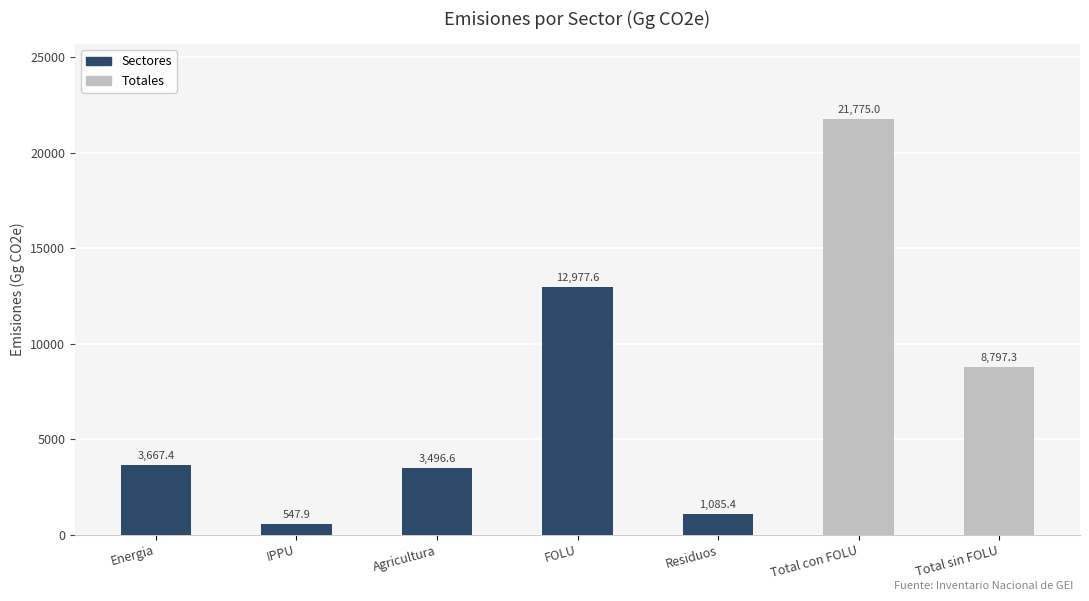

What is the minimum value shown in the chart?

547.9